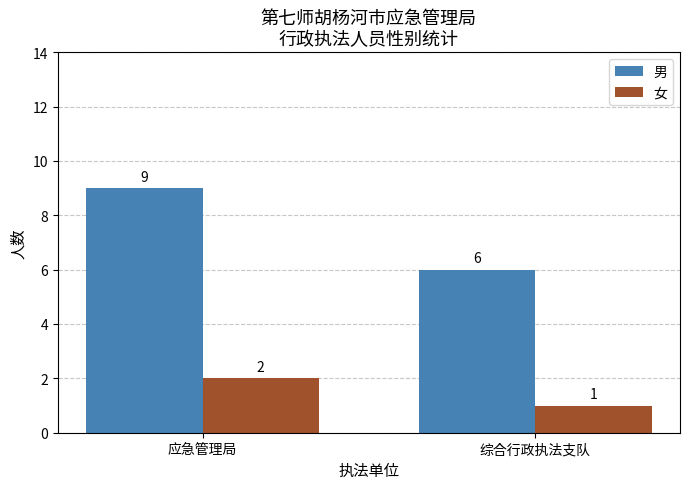

The value of 男 at 综合行政执法支队 is 6. True or false?

True